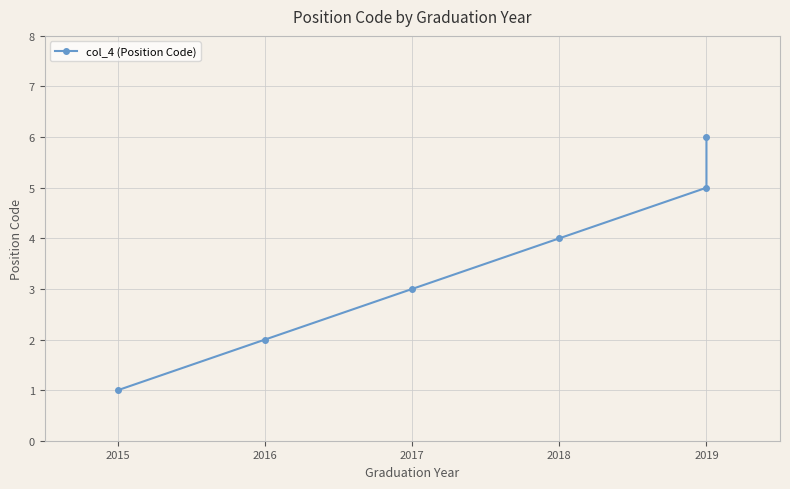

The value at 2019 is 4. True or false?

False